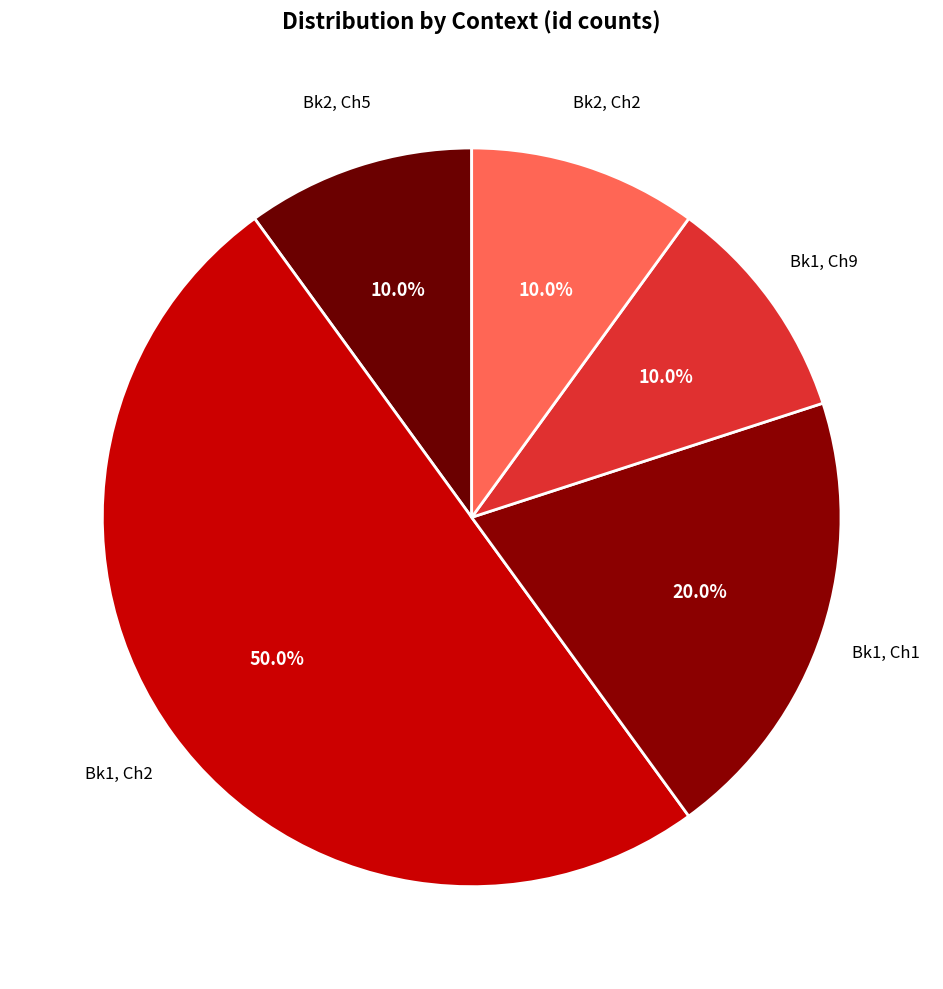

Count the number of slices in the pie.

5